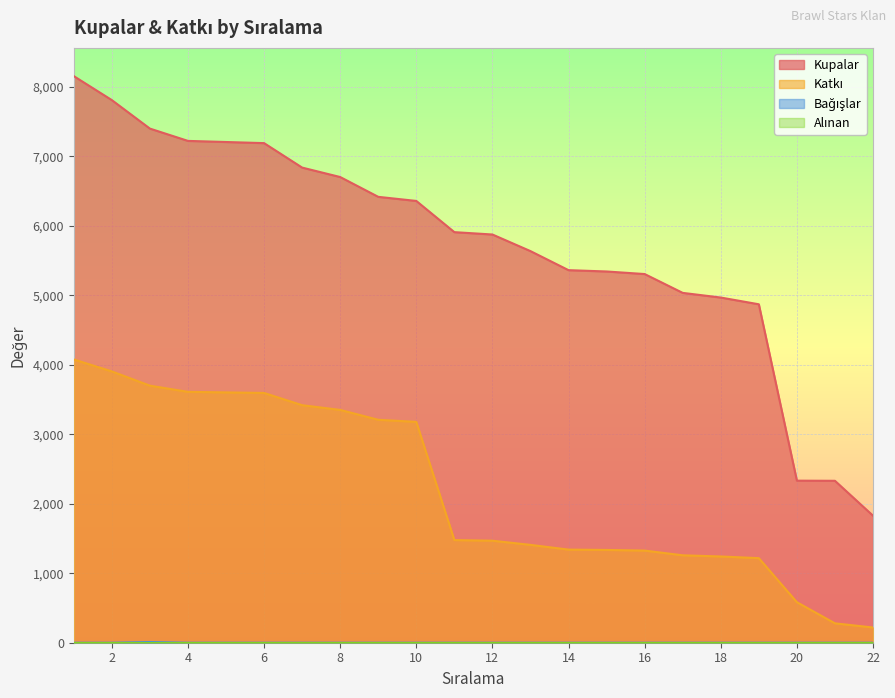

Which series has the largest total across all categories?

Kupalar